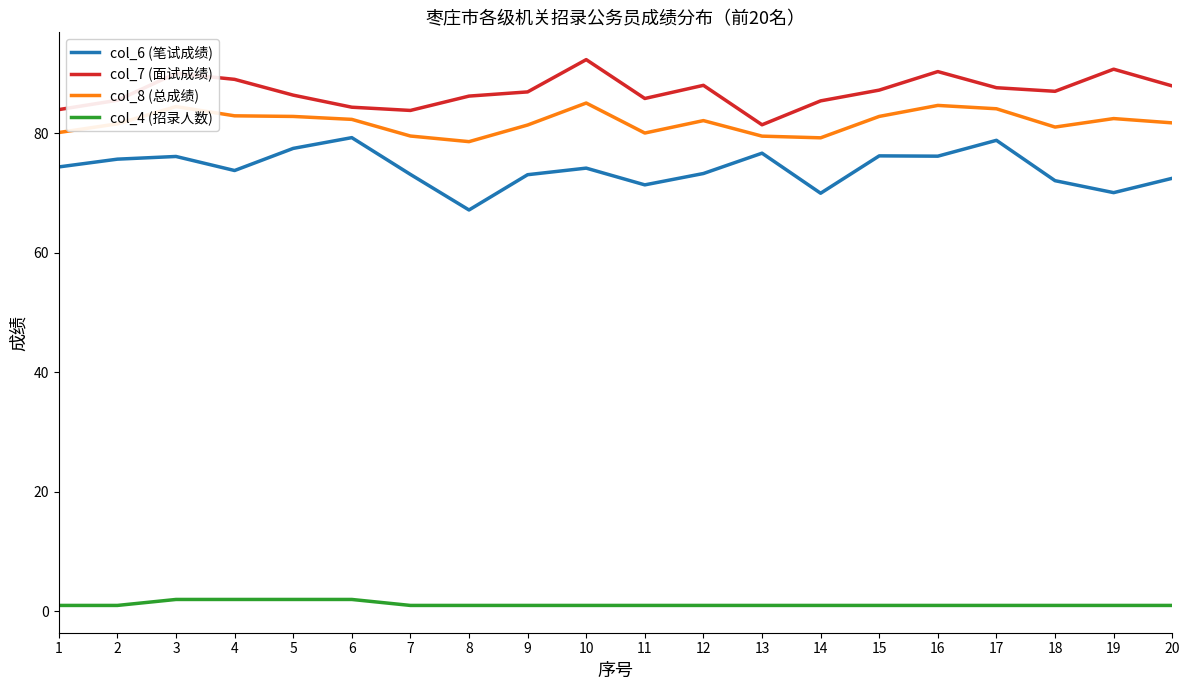

True or false: col_4 (招录人数) and col_8 (总成绩) cross at least once.

False